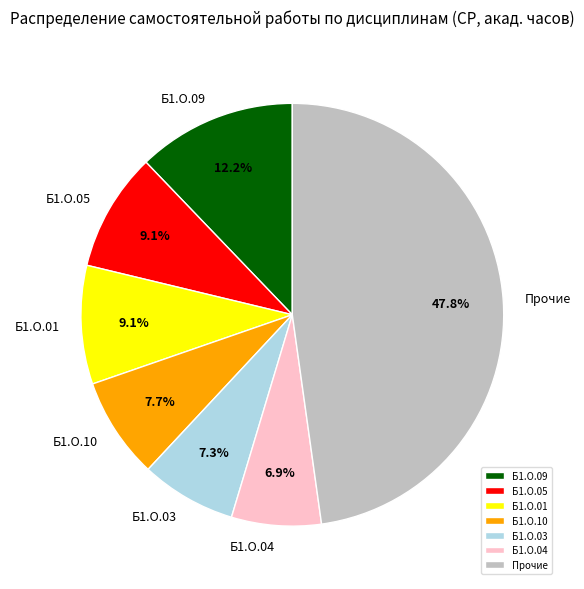

How many slices are in this pie chart?

7